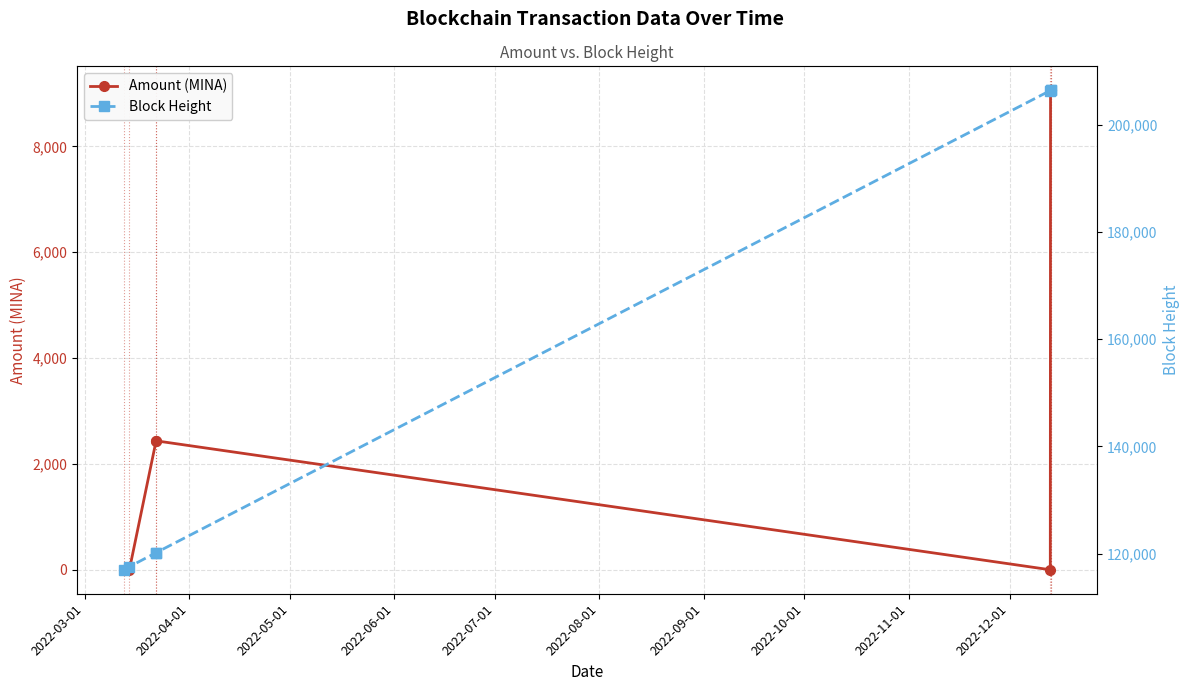

True or false: Amount (MINA) and Block Height intersect in this chart.

False